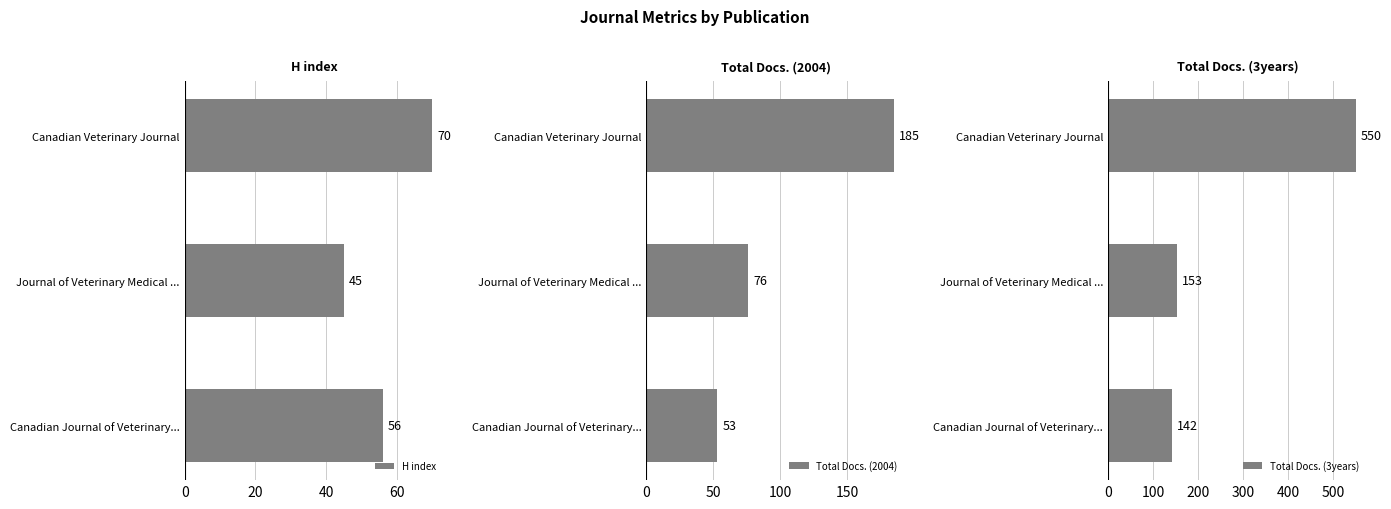

How many distinct data groups are displayed?

3